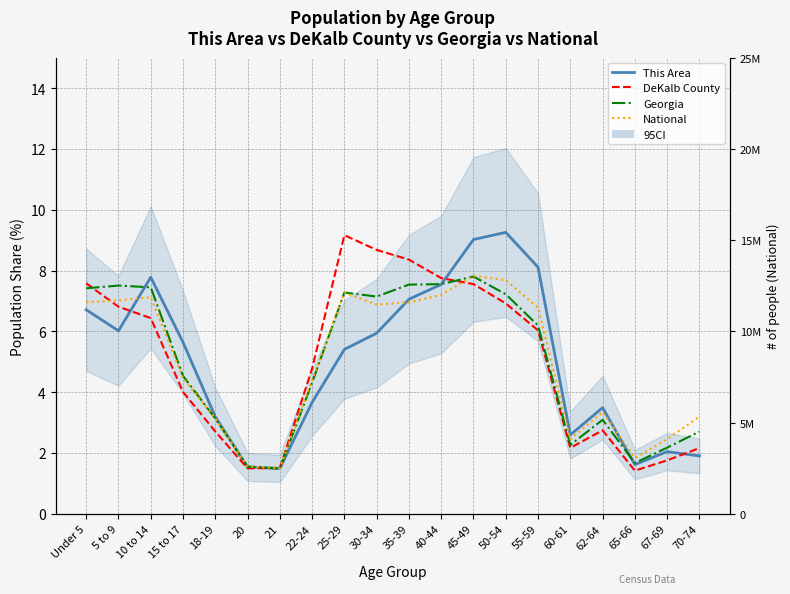

Which category has the lowest value in the This Area series?

21